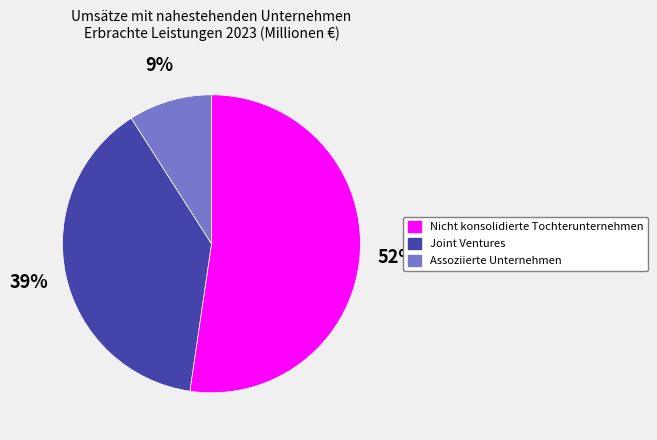

True or false: Nicht konsolidierte Tochterunternehmen accounts for 64% of the total.

False